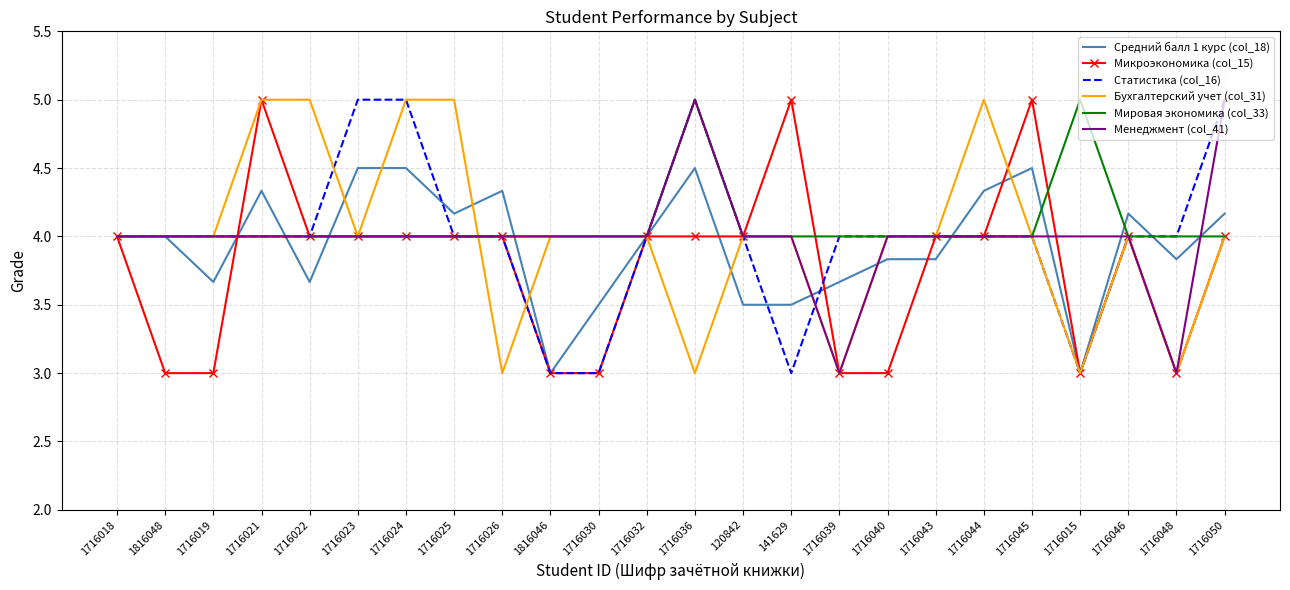

Is the value of Бухгалтерский учет (col_31) at 1716026 greater than the value of Мировая экономика (col_33) at 1716040?

No